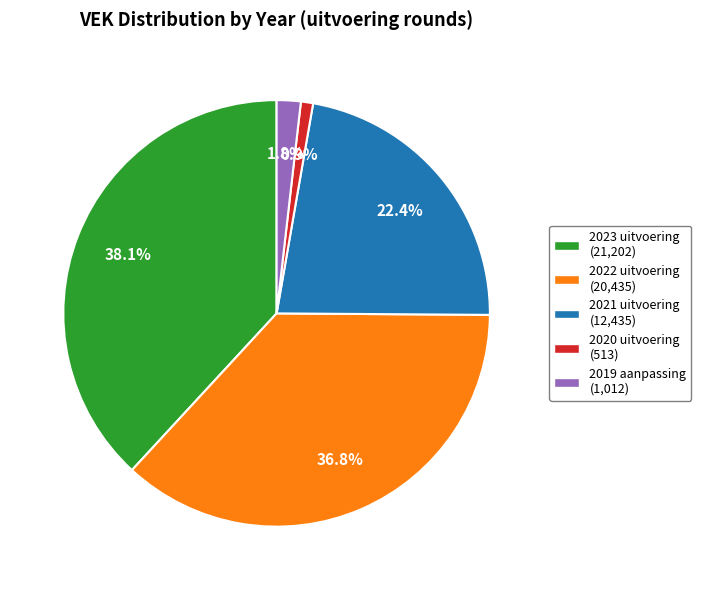

To the nearest percent, what percentage of the pie is 2020 uitvoering?

1%